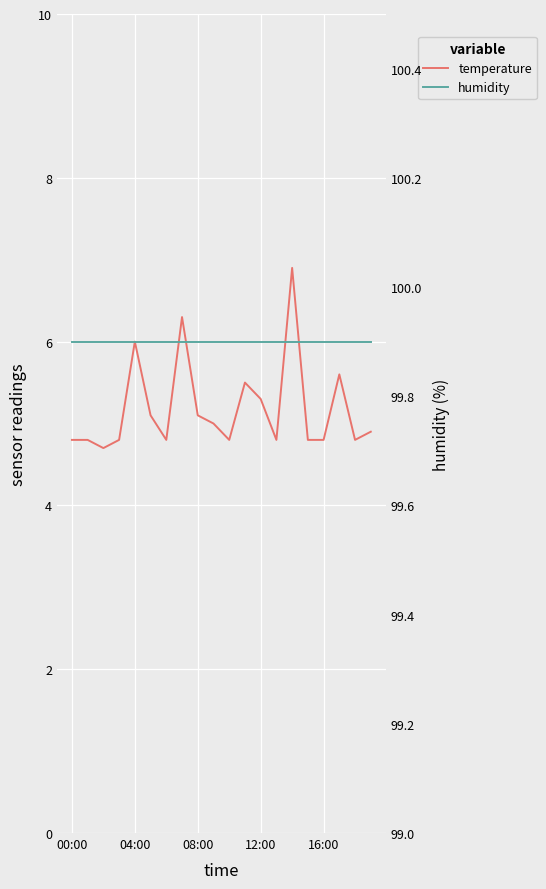

What is the difference between the highest and lowest values at 08:00?

94.8